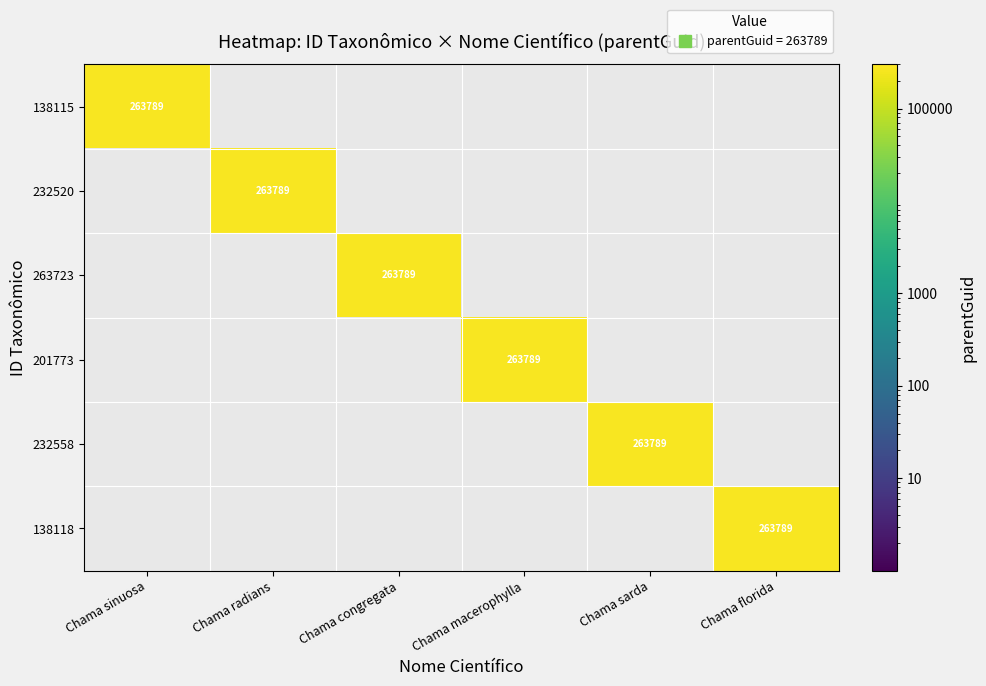

The 201773 series shows 263789 at Chama macerophylla. True or false?

True